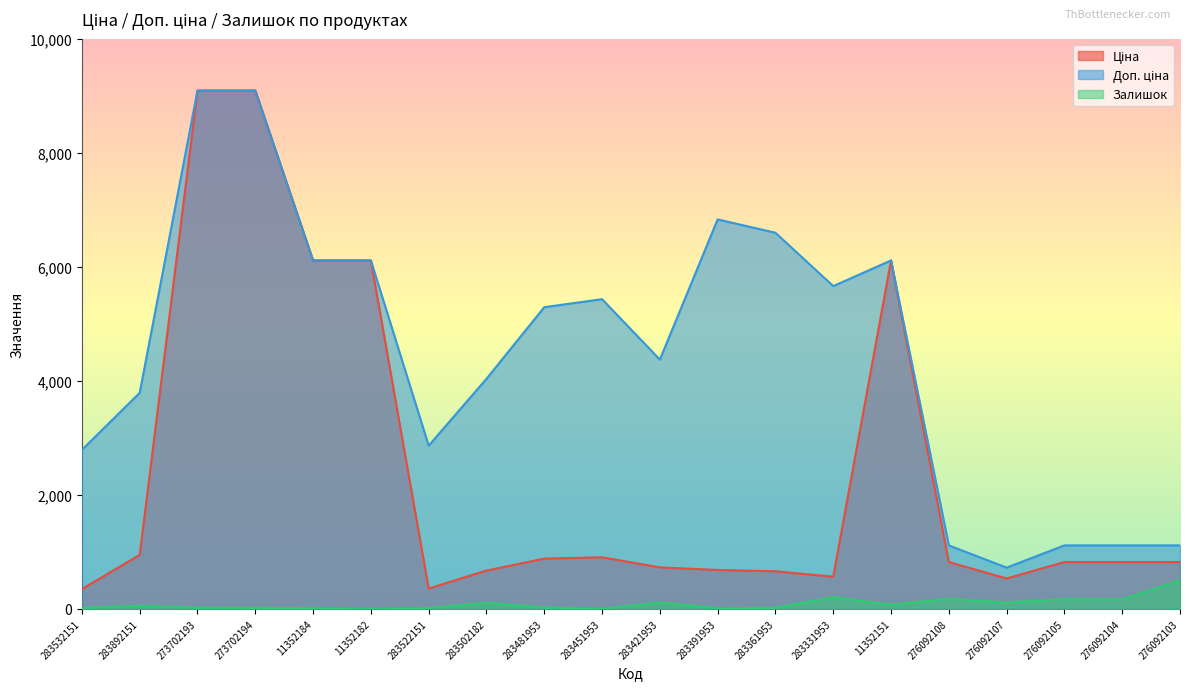

The value of Ціна at 11352184 is 6112.5. True or false?

True